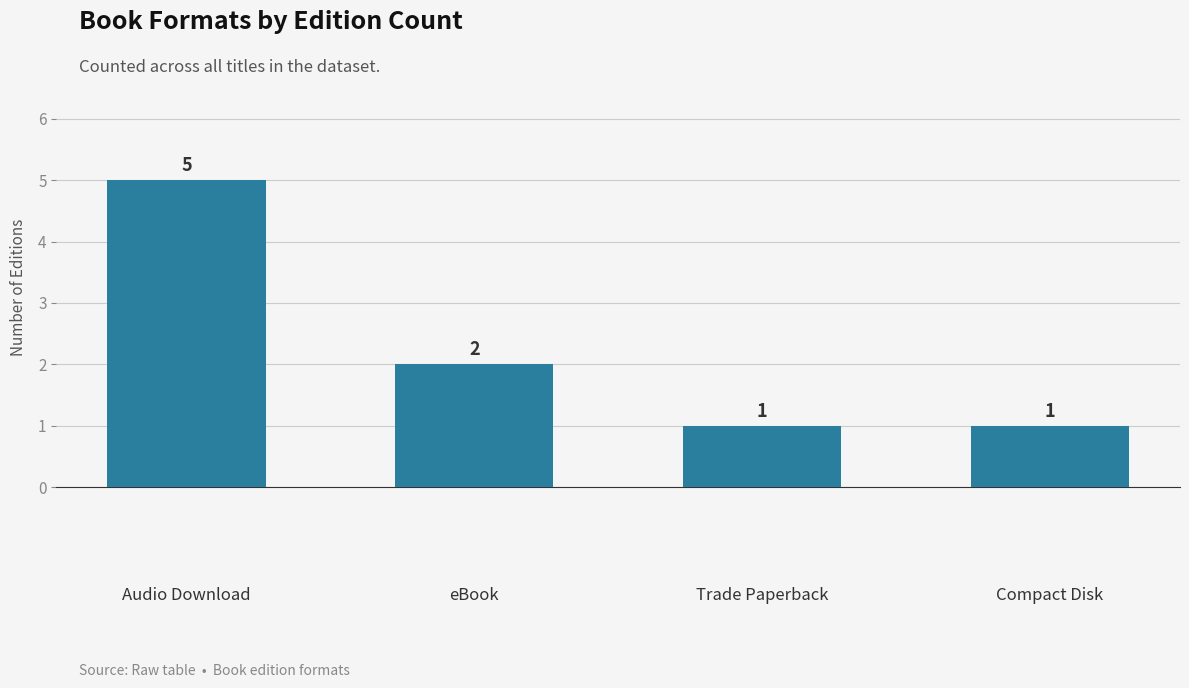

What is the greatest value displayed?

5